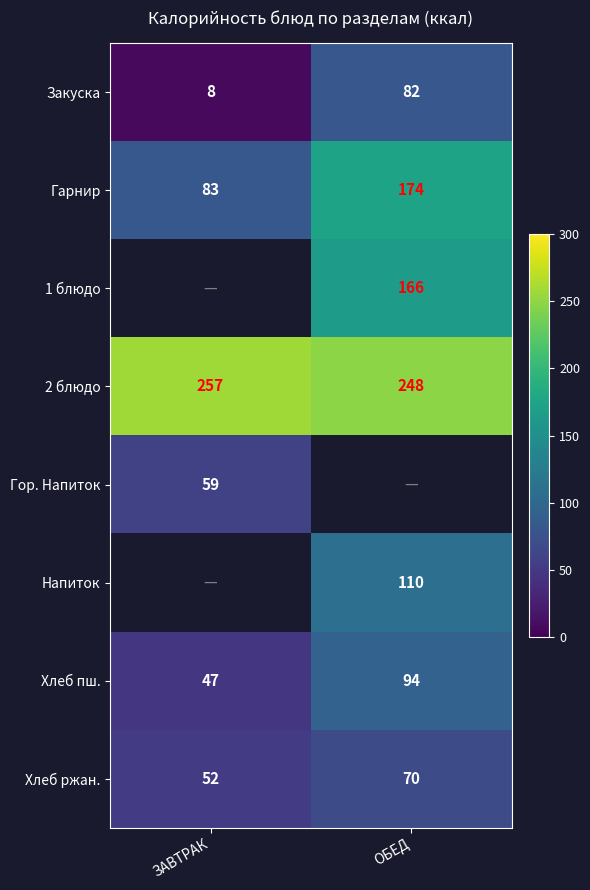

Between ЗАВТРАК and ОБЕД, which is larger?

ОБЕД